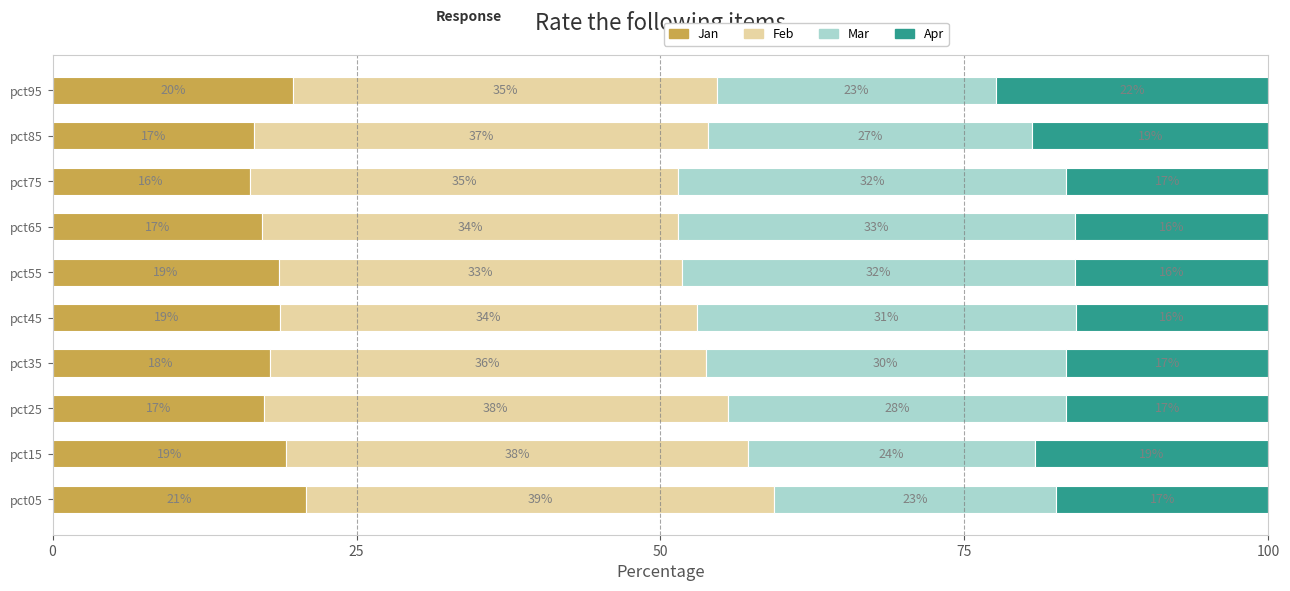

What are all the series names shown in the legend?

Jan, Feb, Mar, Apr